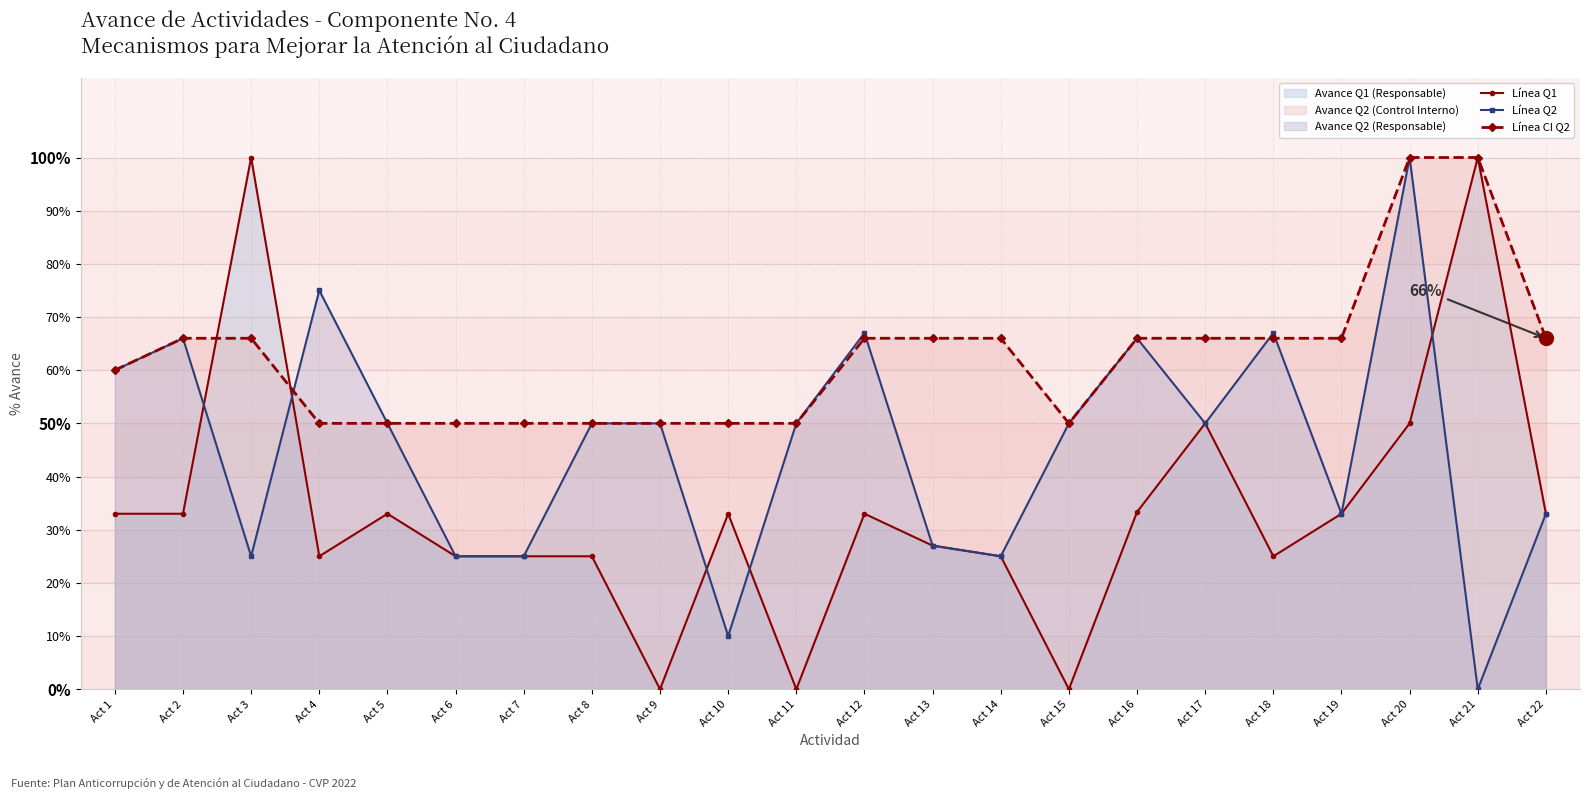

What is the maximum value shown in the chart?

1.0